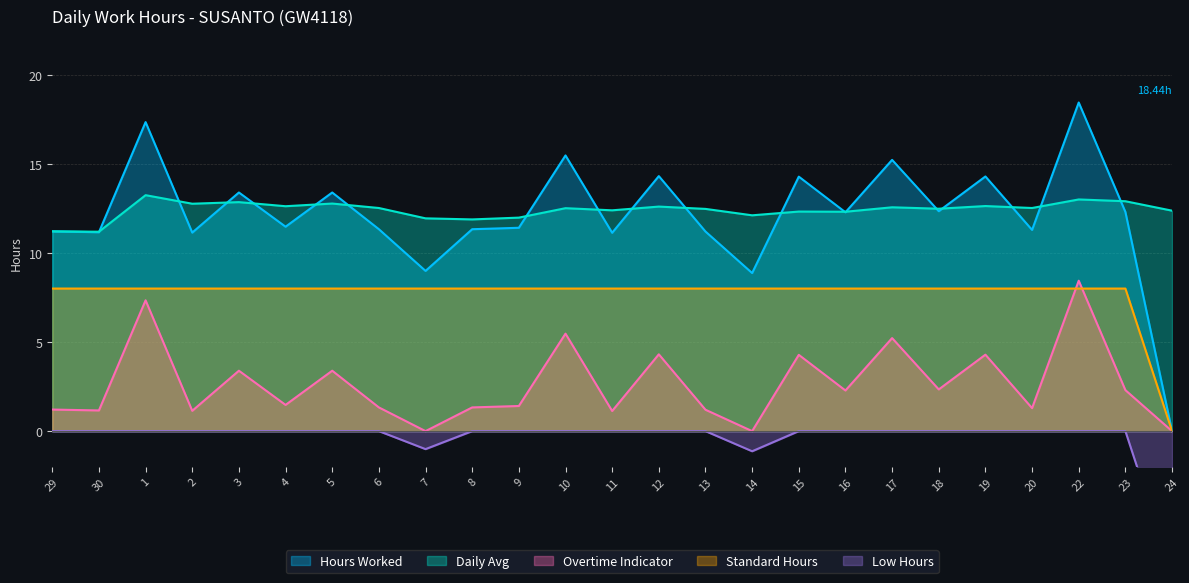

What is the label of the 19th point from the right?

5